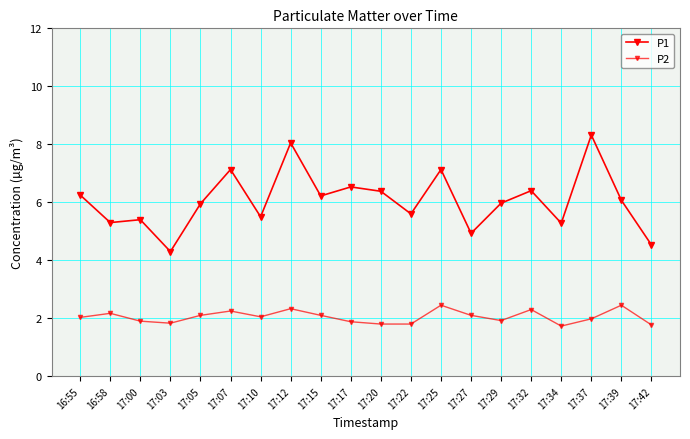

Is this an area chart (filled region under the line)?

No